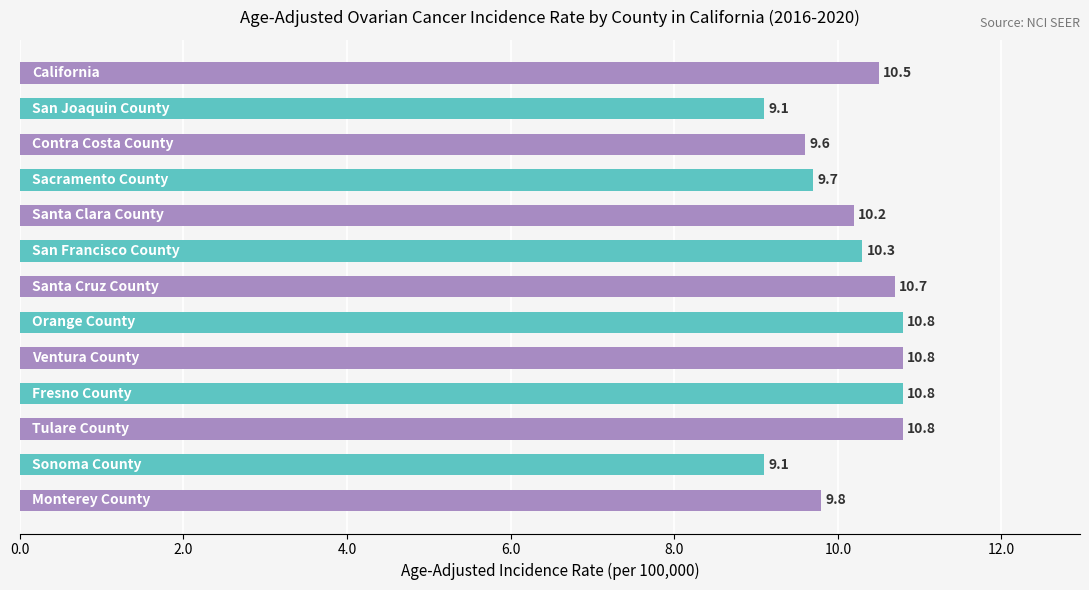

What is the value of the 12th bar from the top?

9.1